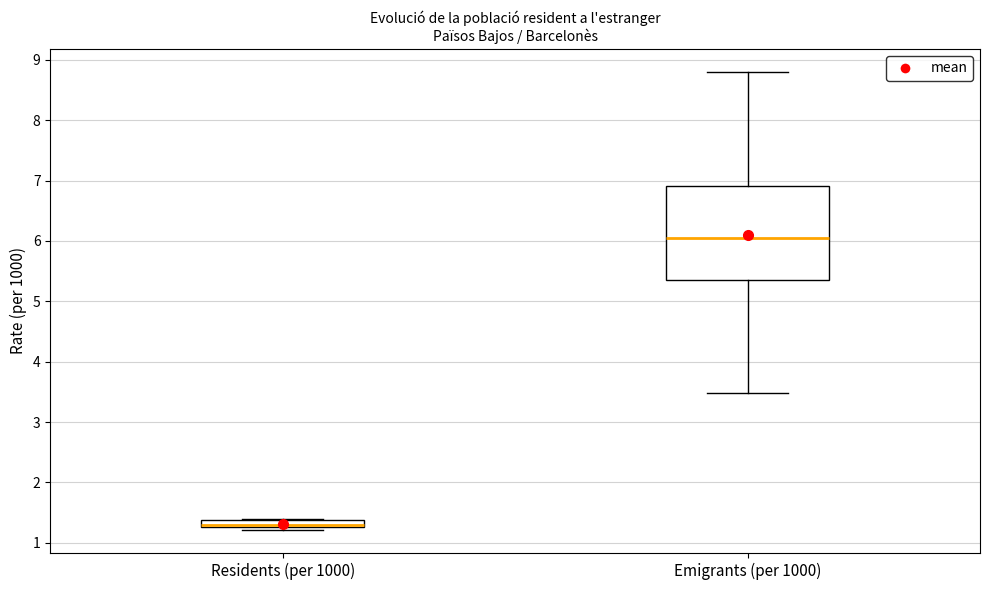

Where is the upper edge of the box for Residents (per 1000) on the y-axis? The values are not printed on the chart, so give them approximately, as read against the axis.

1.4